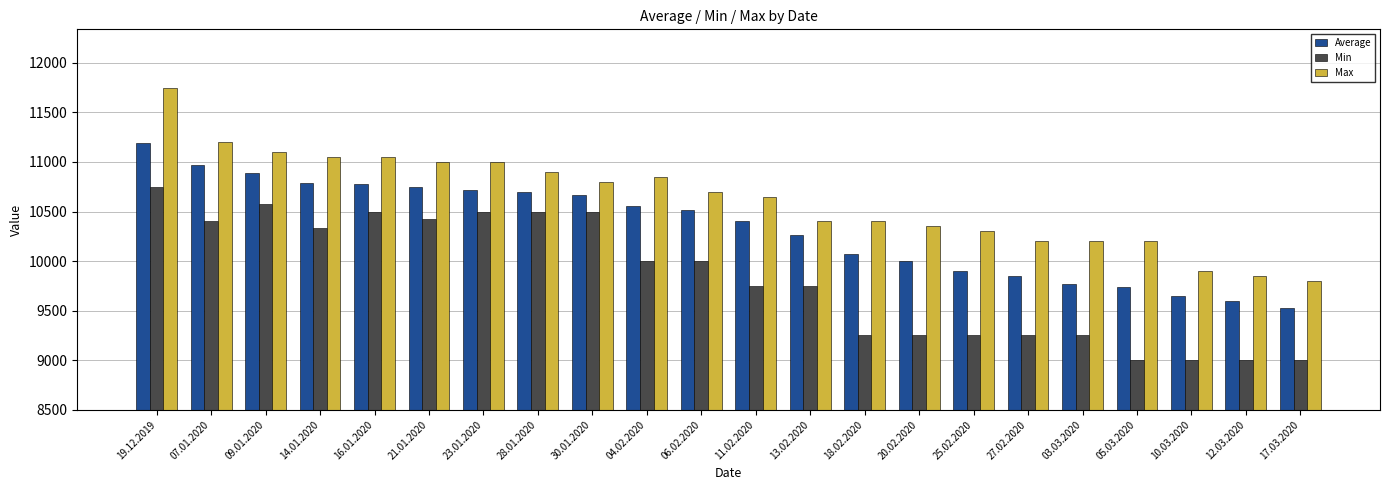

True or false: Average has a value of 5954 at 09.01.2020.

False